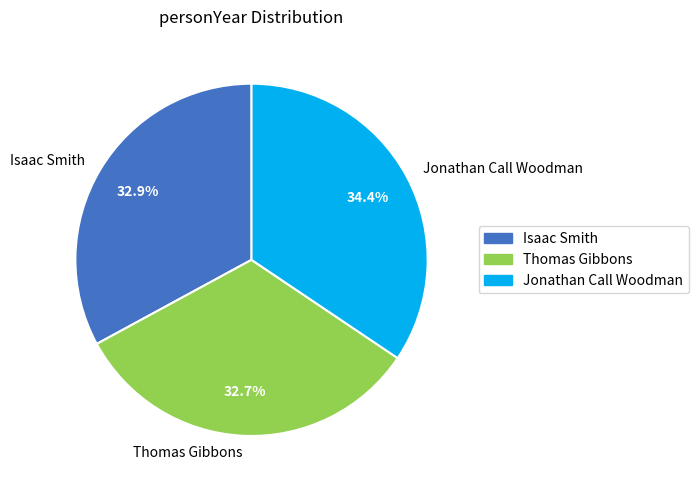

What percentage is the Thomas Gibbons slice, to the nearest percent?

33%